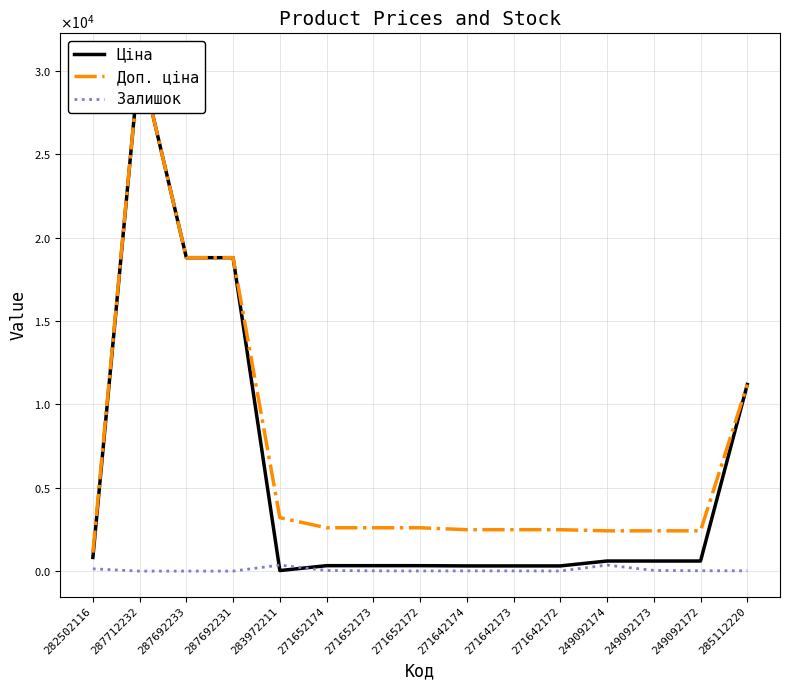

At which category does the chart reach its peak across all series?

287712232